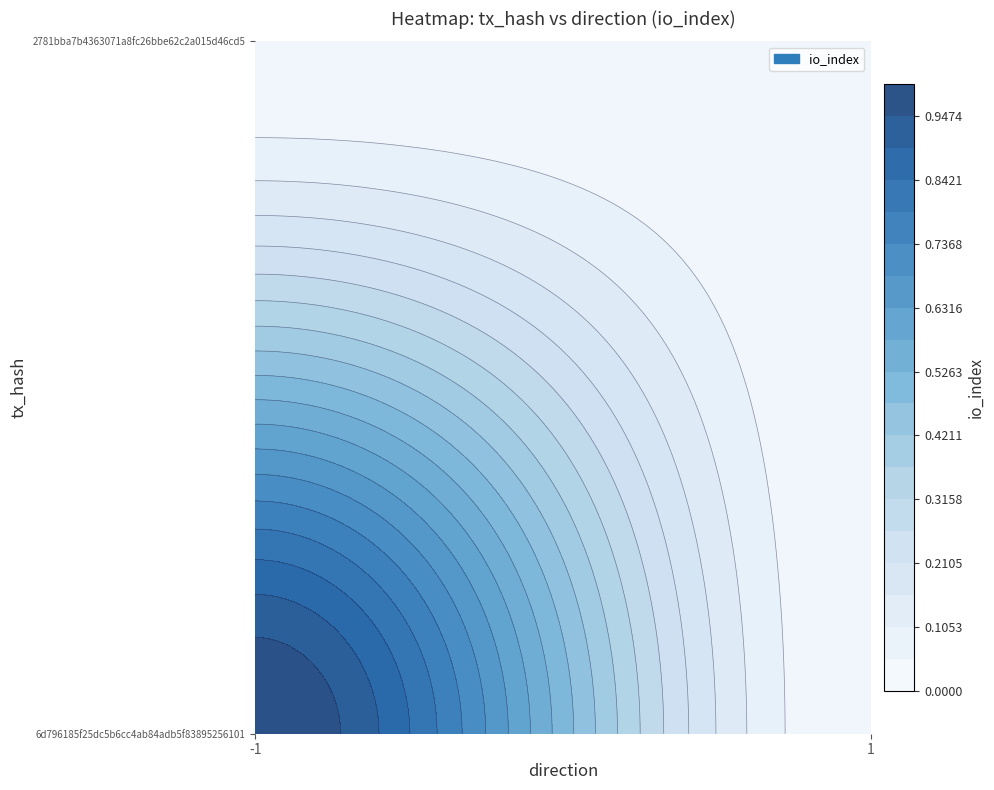

At how many categories does at least one series exceed 0?

1